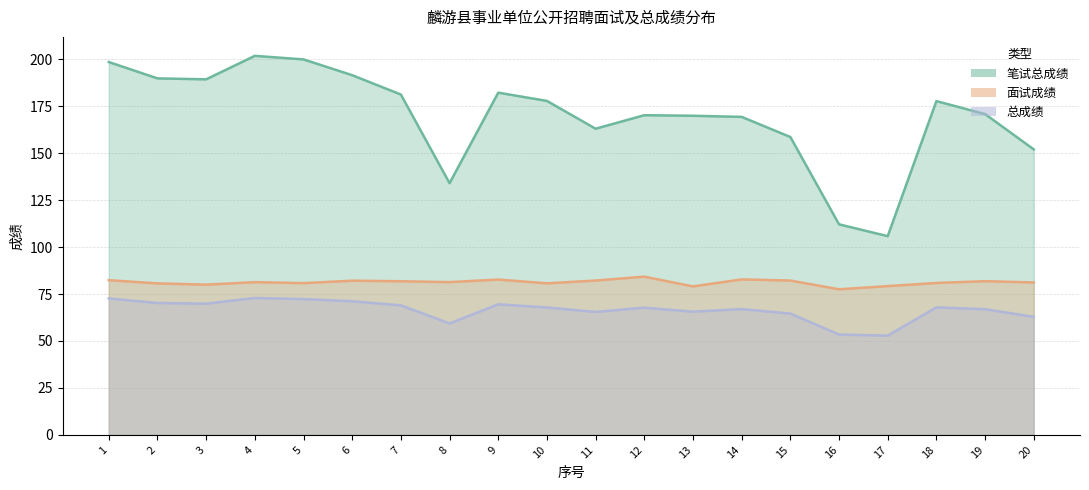

At how many categories does at least one series exceed 178?

8